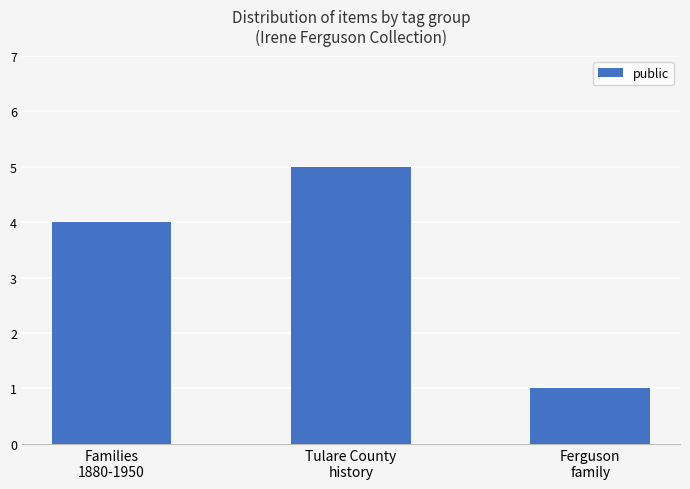

Does the chart contain stacked bars?

No